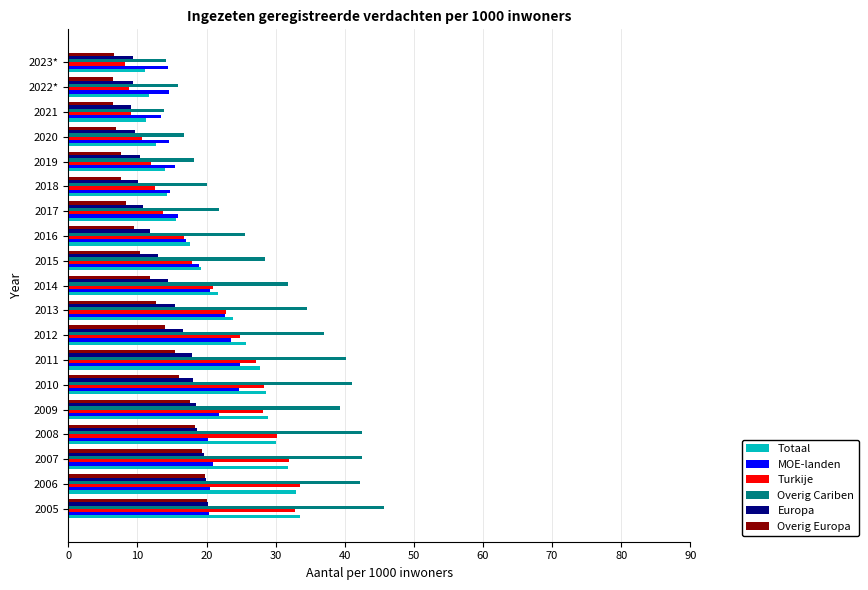

What value does the MOE-landen series have at 2006?

20.5